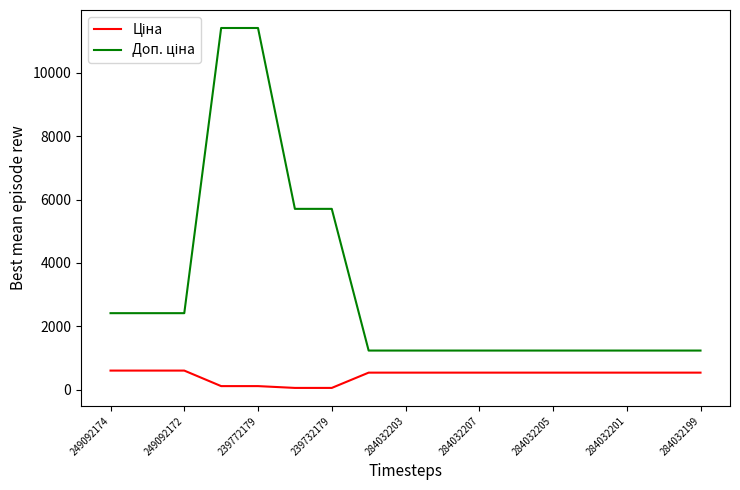

What is the greatest value displayed?

11410.0